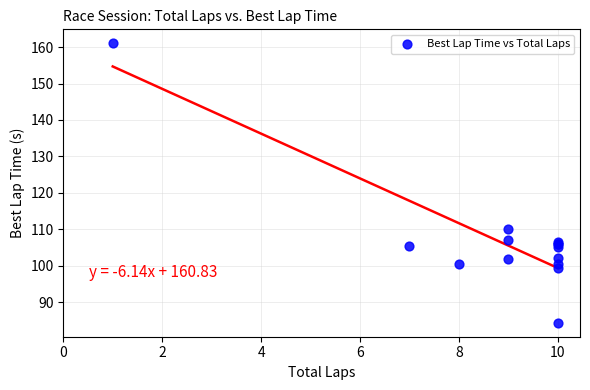

What Y value in the scatter plot is closest to 122?

110.1